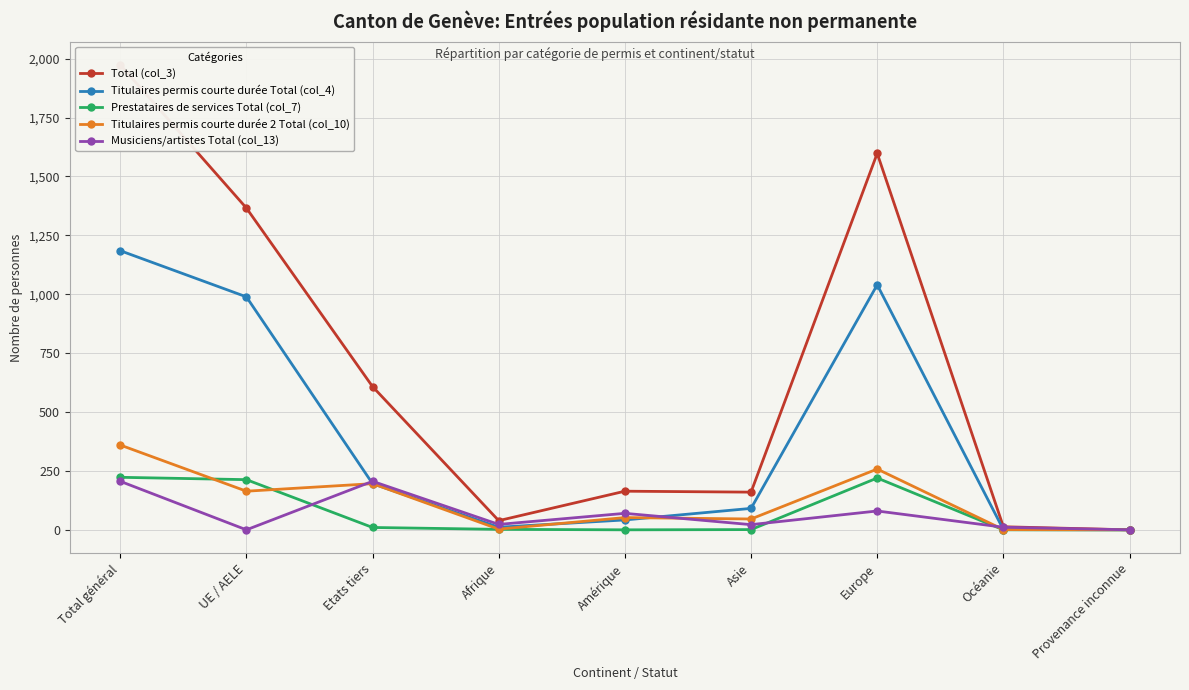

What is the average value of the Prestataires de services Total (col_7) series?

74